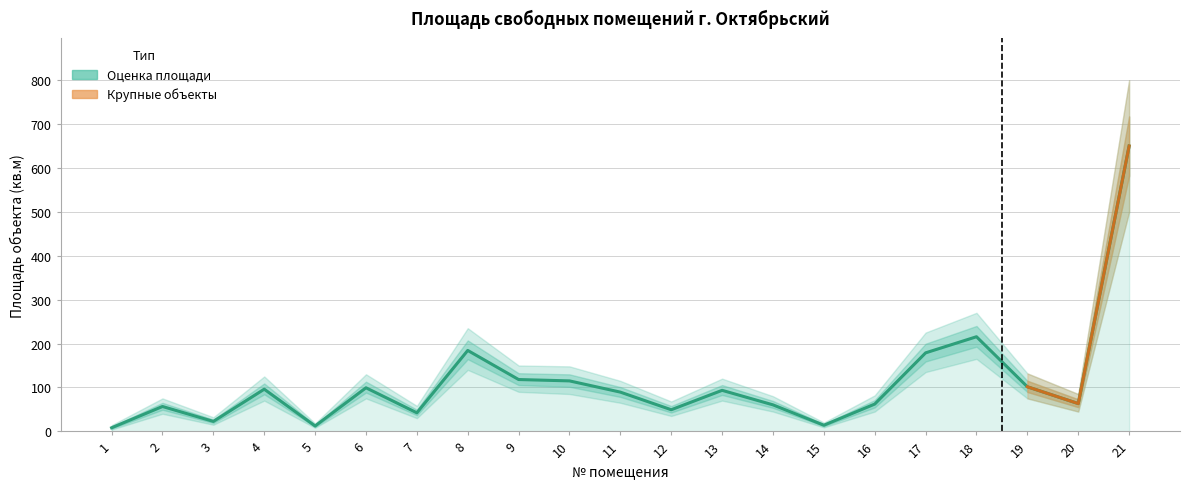

What is the sum of all values?

2331.3